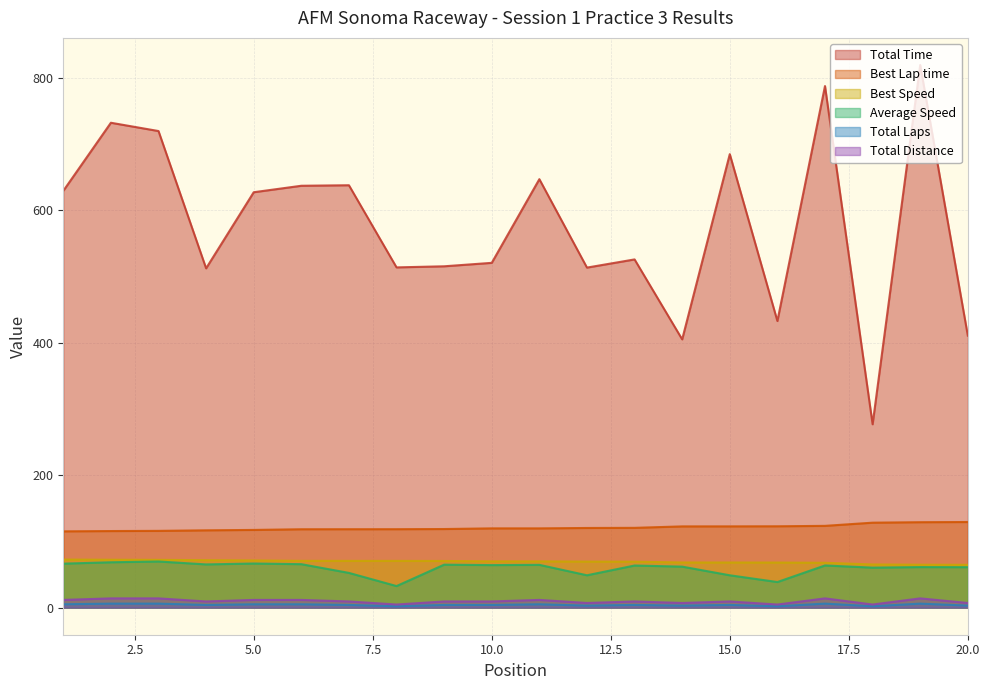

What is the value of the Best Speed point at the 15th from the left?

68.1